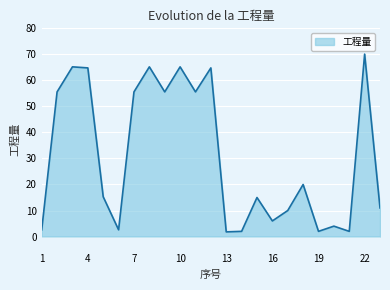

What is the smallest value displayed?

1.8